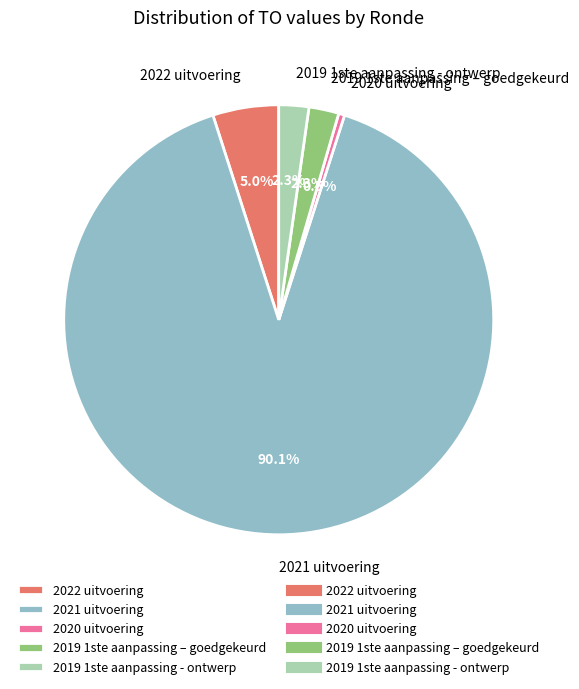

Does 2021 uitvoering represent more than half of the total?

Yes